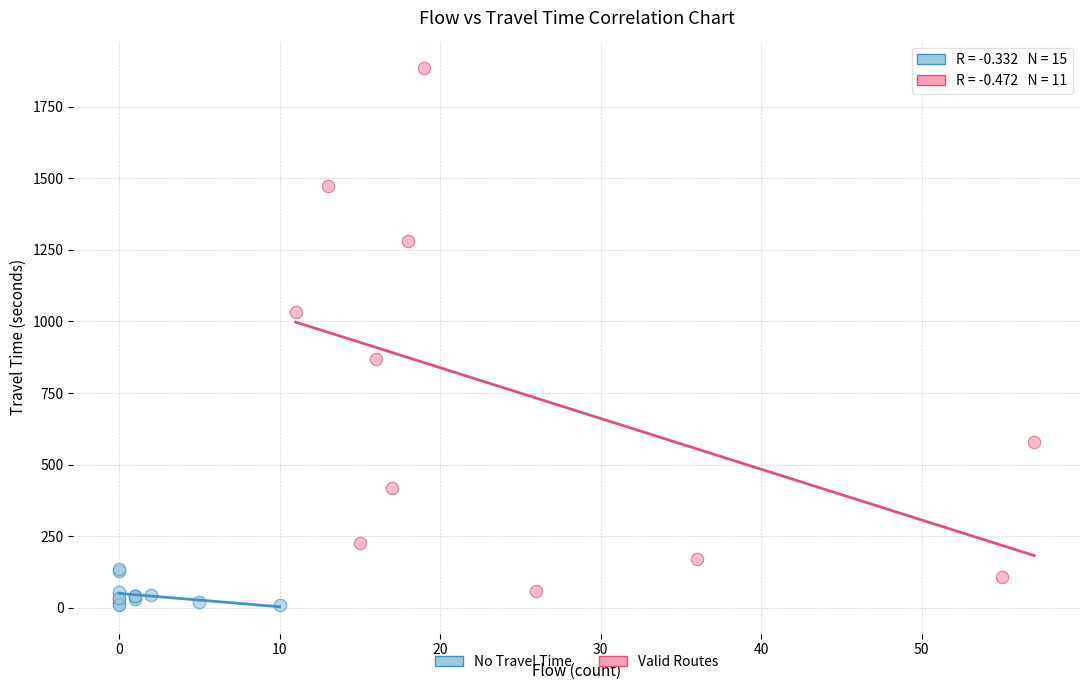

Which series has the widest spread of Y values?

Valid Routes